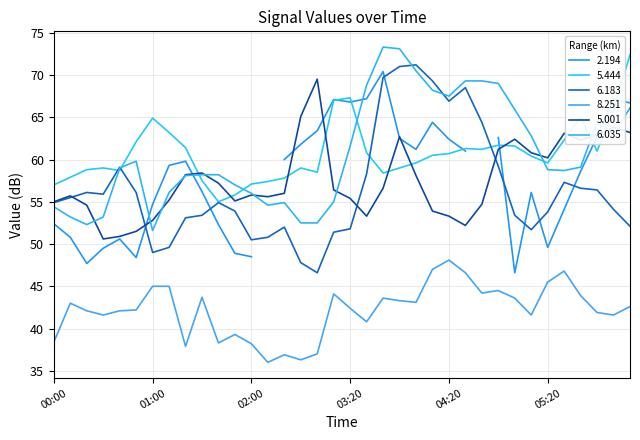

Between which two adjacent categories do 5.001 and 6.035 first intersect?

2020/02/18 00:20 and 2020/02/18 00:30